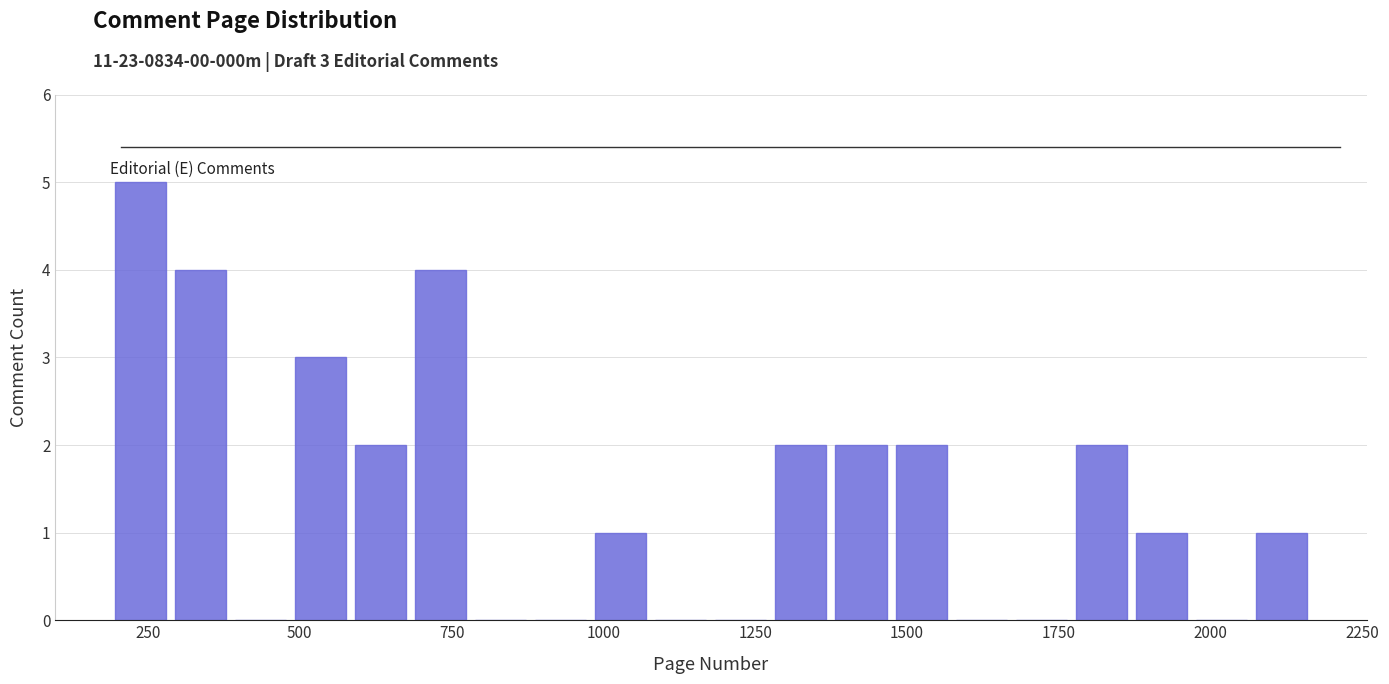

Read against the x-axis, roughly where is the centre of the tallest bar?

250